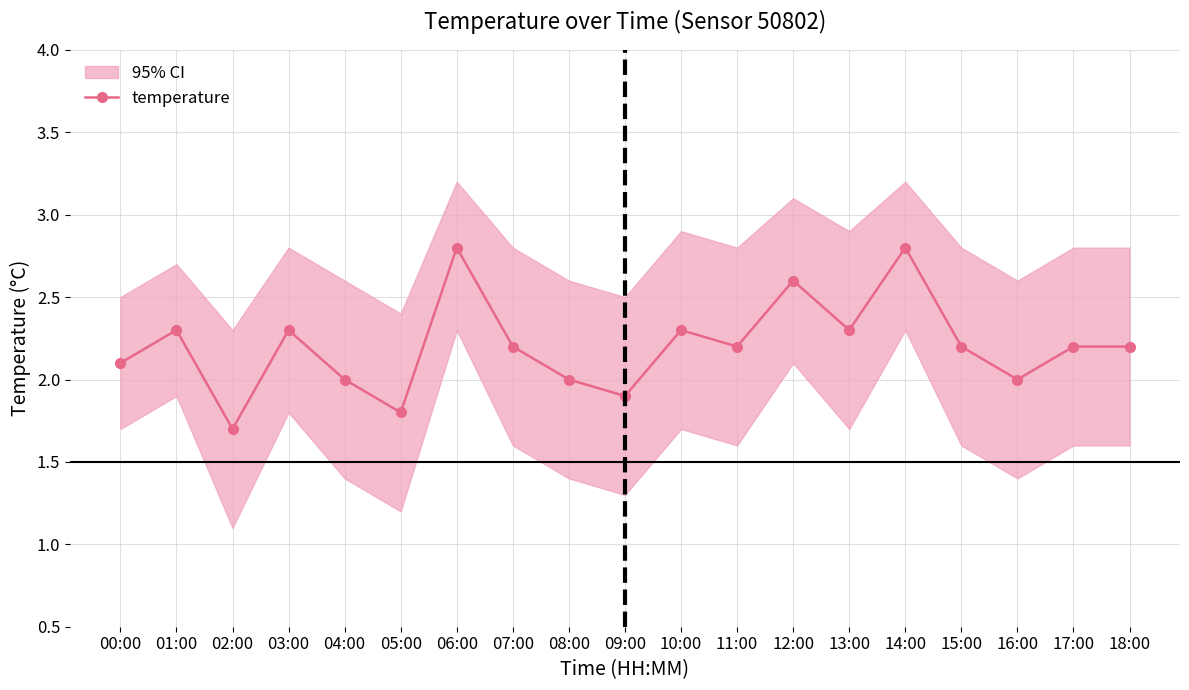

What is the value of the 6th point from the left?

1.8